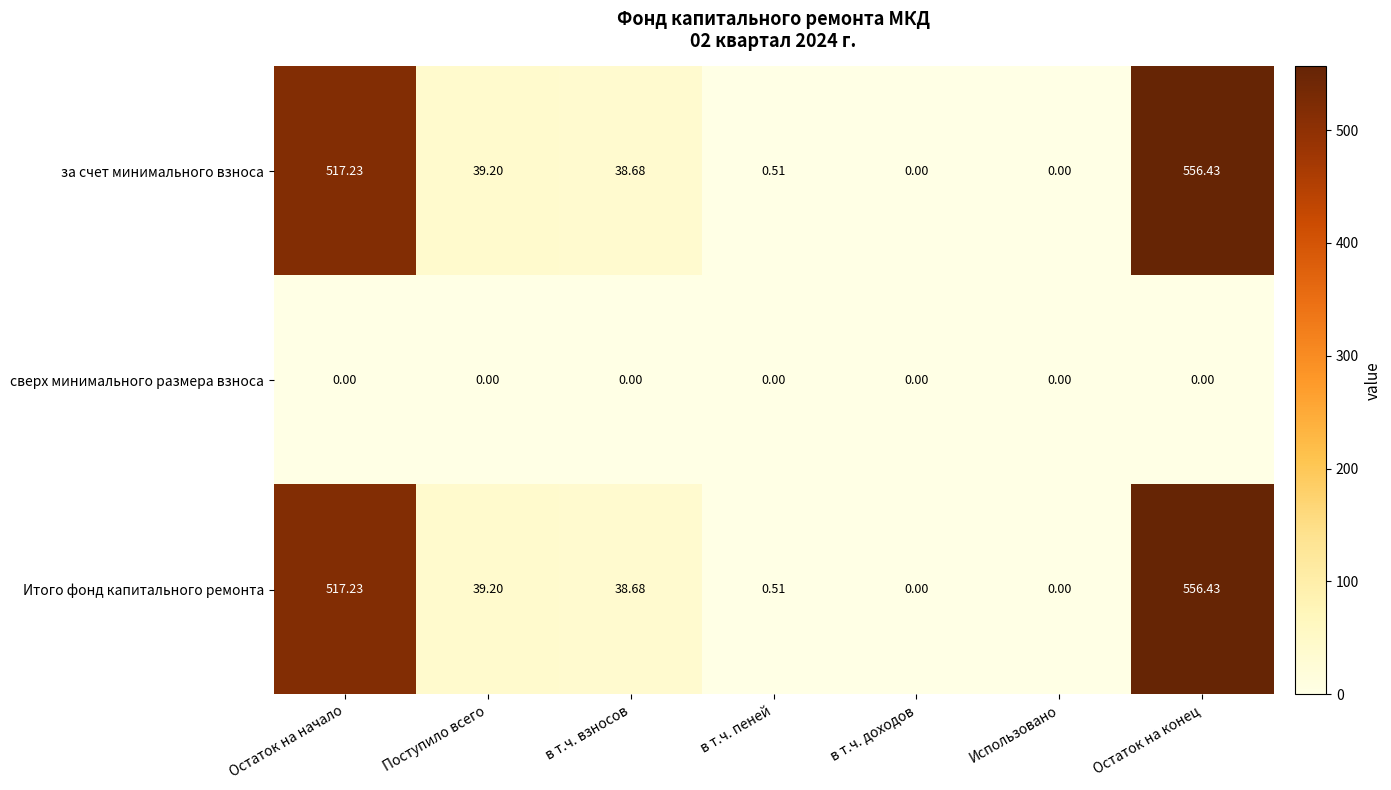

At which category does the chart reach its peak across all series?

Остаток на конец